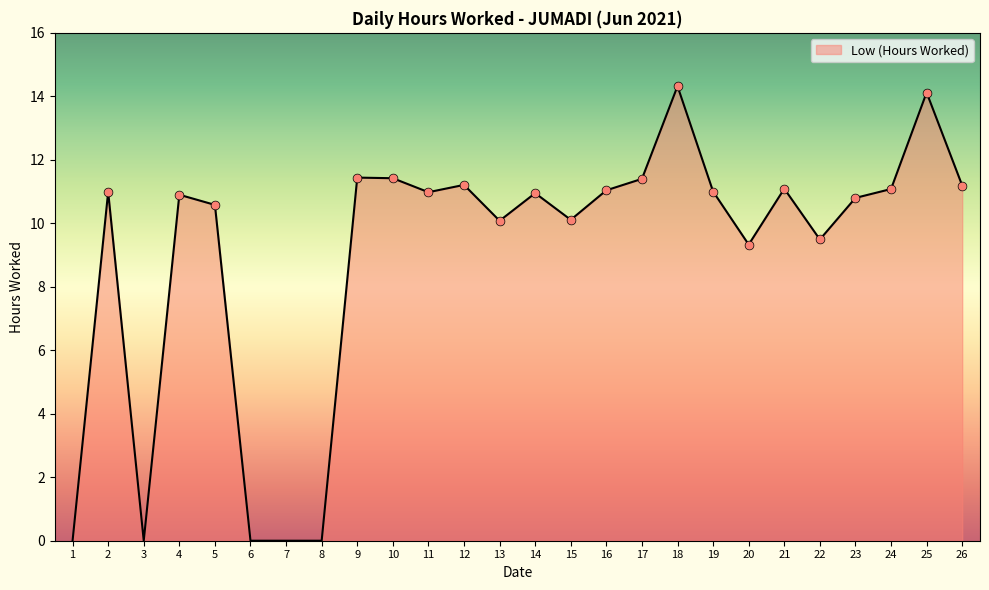

Approximately how many times larger is the value at 11 compared to 14?

1.0